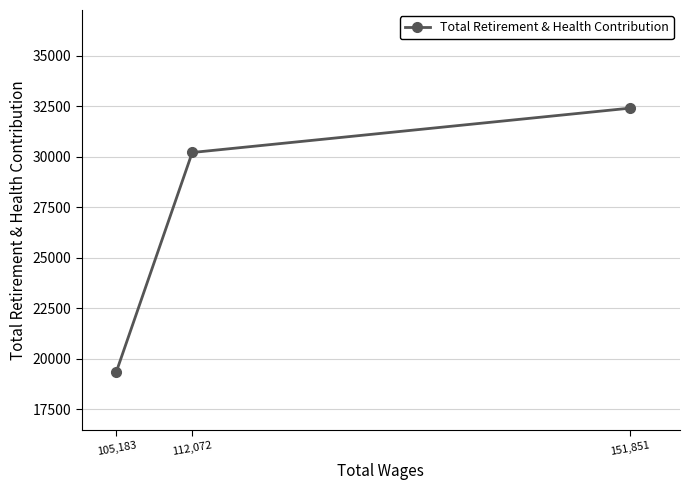

Approximately how many times larger is the value at 105,183 compared to 112,072?

0.6